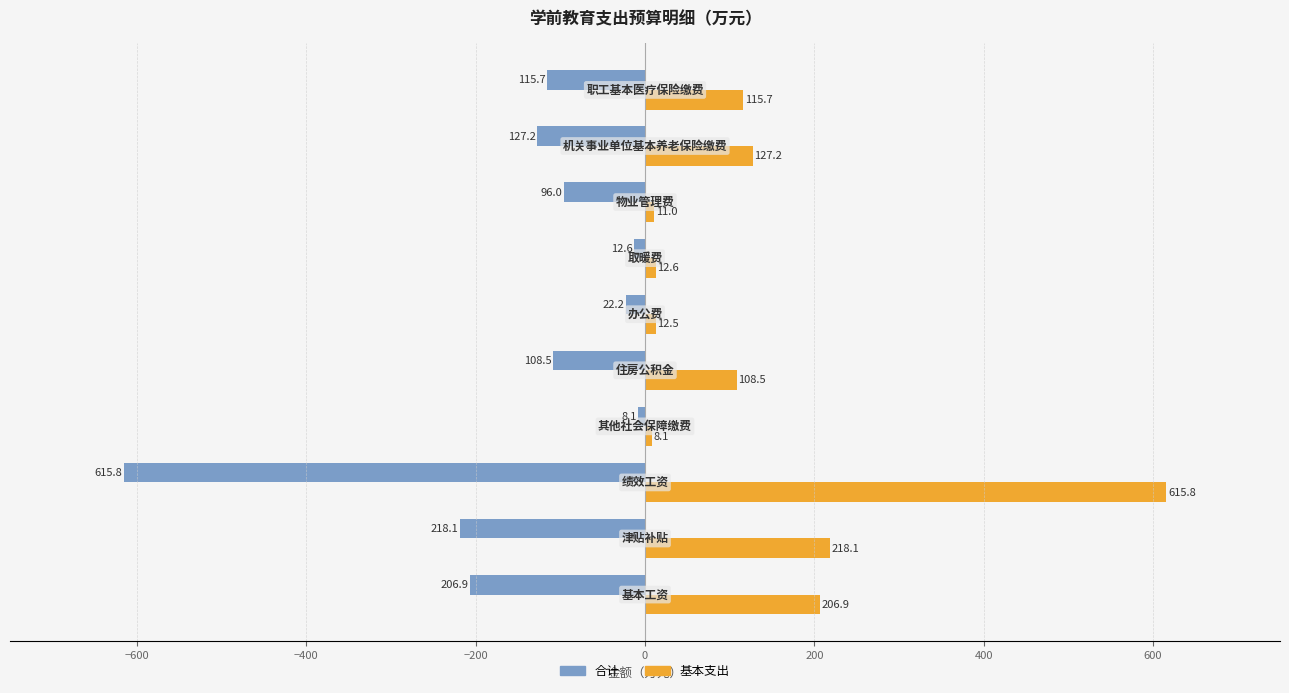

List the series in order of their overall mean, lowest first.

合计, 基本支出